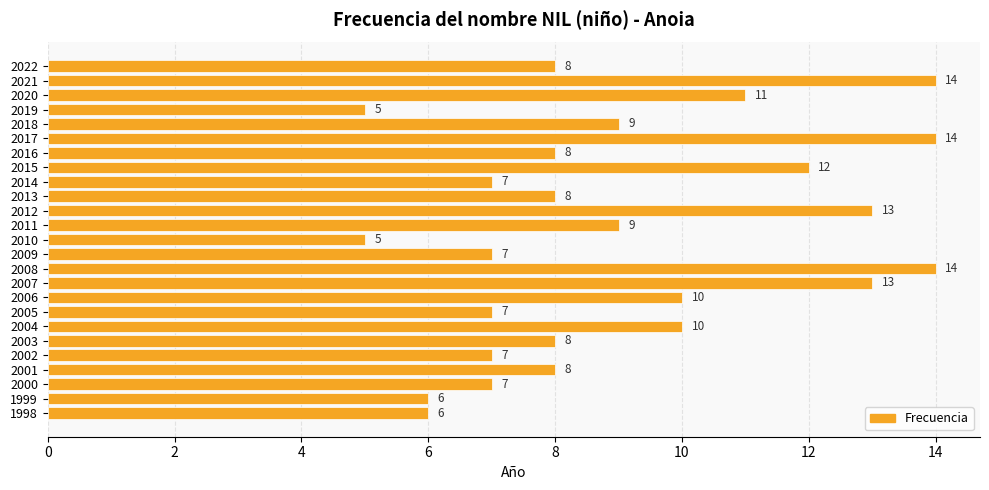

What is the ratio of the value at 2010 to the value at 2016?

0.6